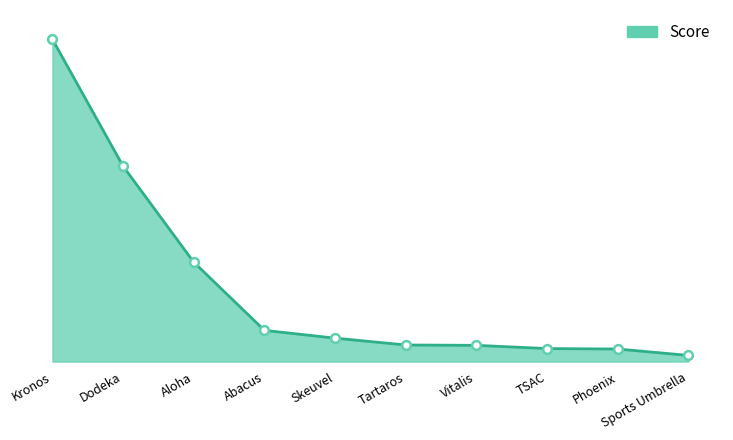

What is the change in value from Abacus to Sports Umbrella?

-0.2